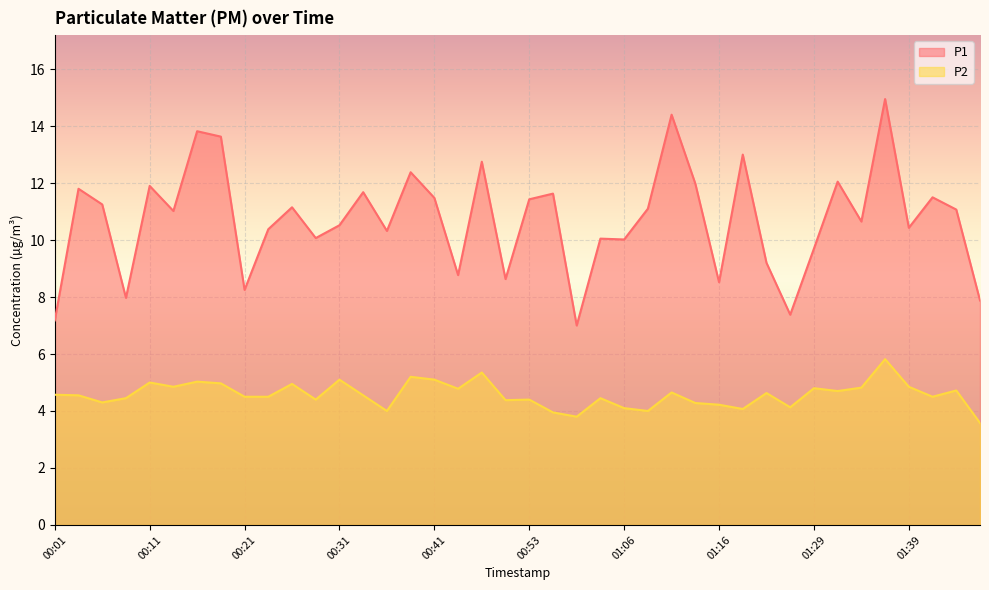

At which label does P2 first exceed 4?

00:01